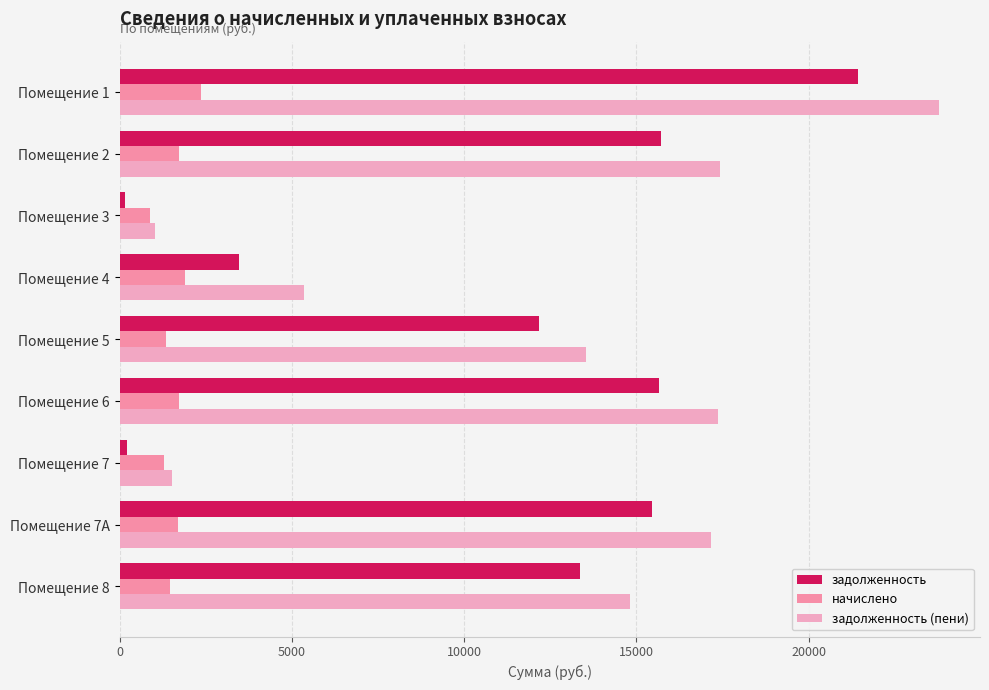

Count the number of data series in this chart.

3